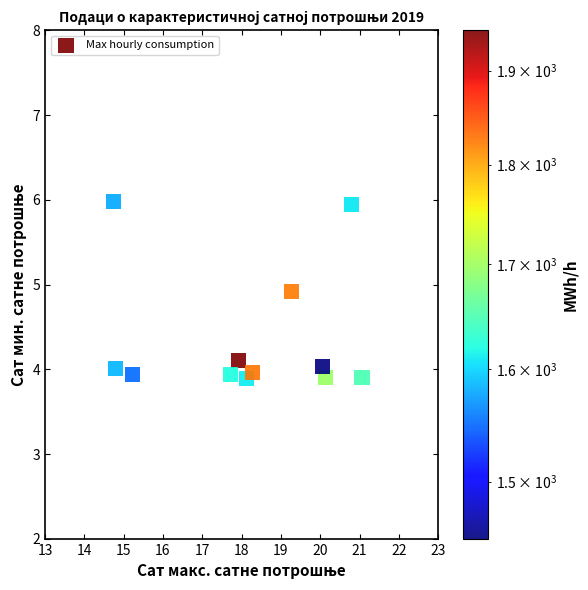

What is the average X value?

18.2